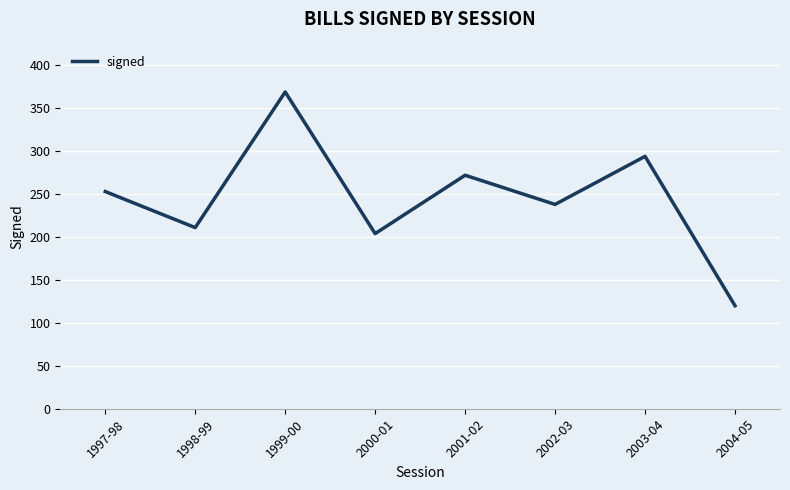

Rank the categories by value from lowest to highest.

2004-05, 2000-01, 1998-99, 2002-03, 1997-98, 2001-02, 2003-04, 1999-00